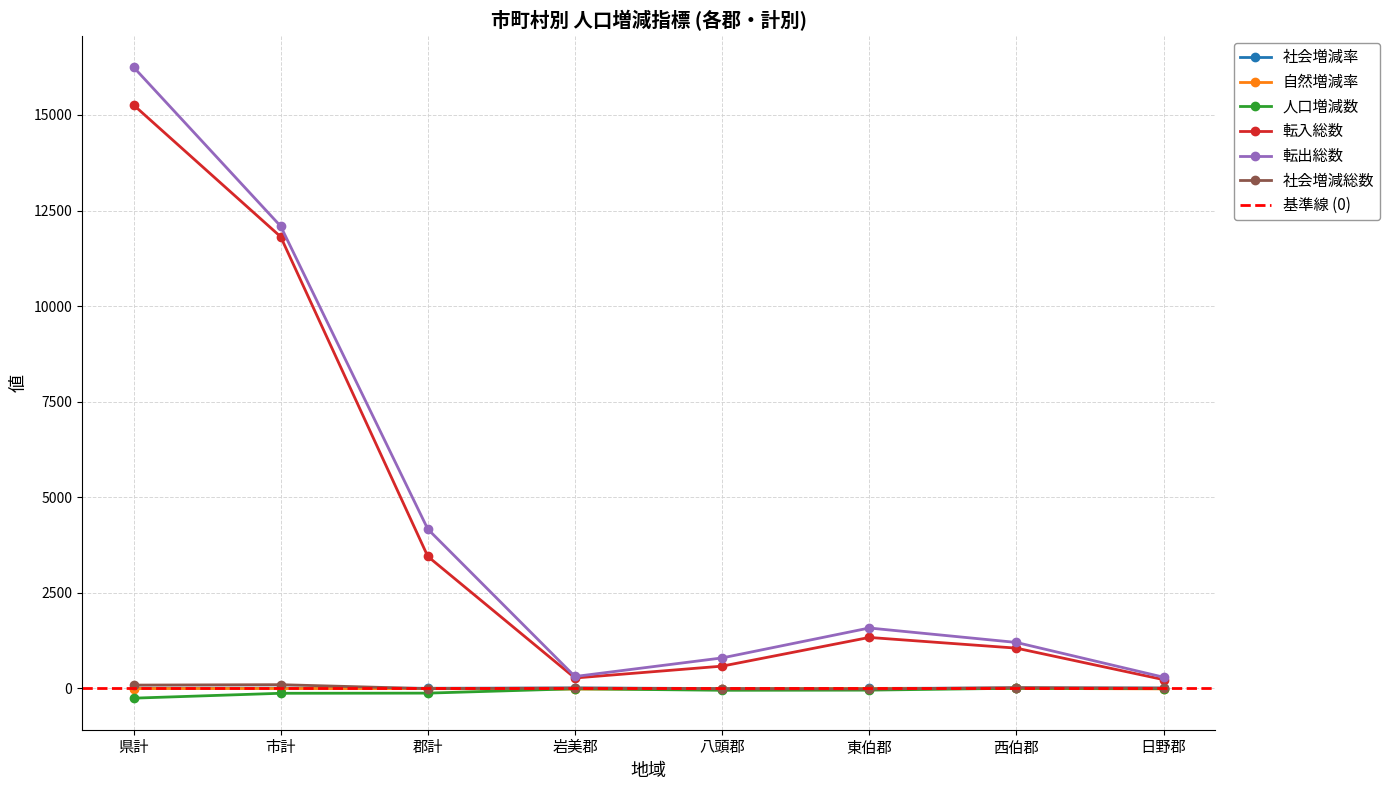

At which category does the chart reach its peak across all series?

県計